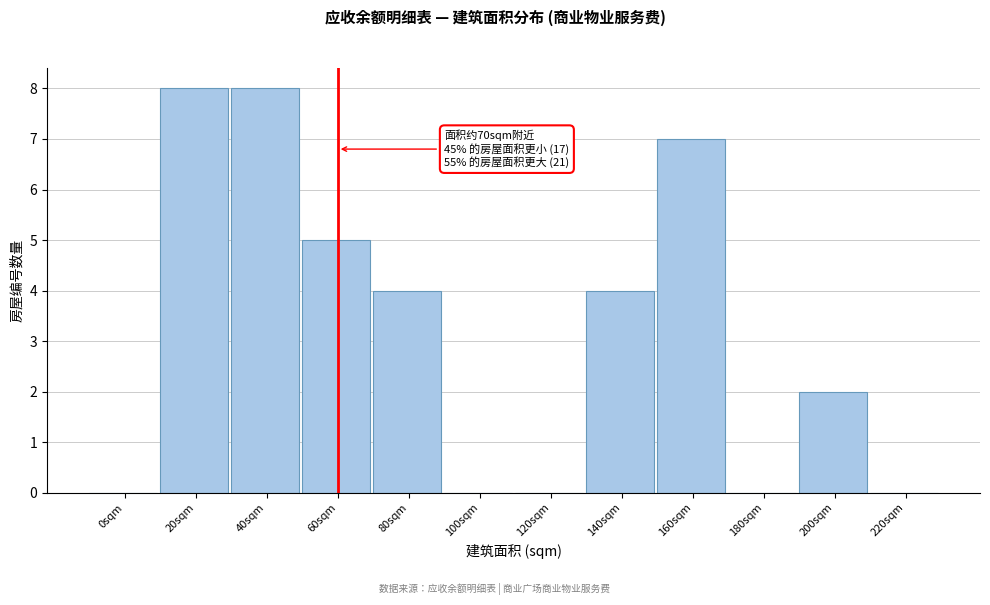

Reading right to left, extract all data points from this chart.

220sqm=0	200sqm=2	180sqm=0	160sqm=7	140sqm=4	120sqm=0	100sqm=0	80sqm=4	60sqm=5	40sqm=8	20sqm=8	0sqm=0